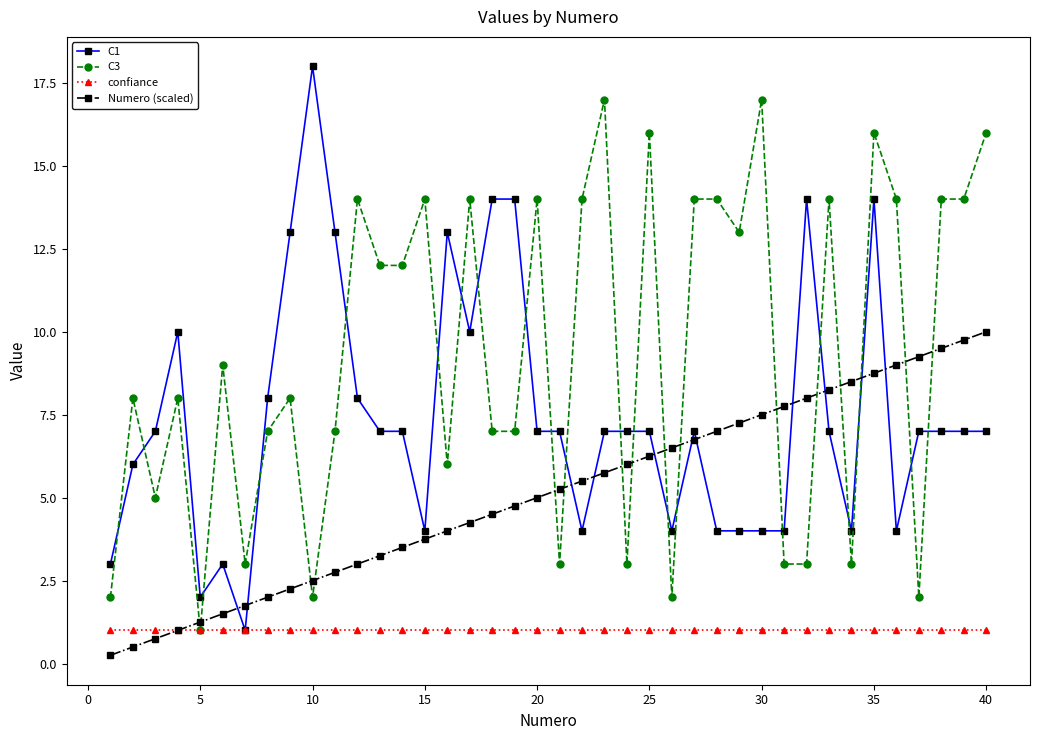

What is the maximum value shown in the chart?

18.0